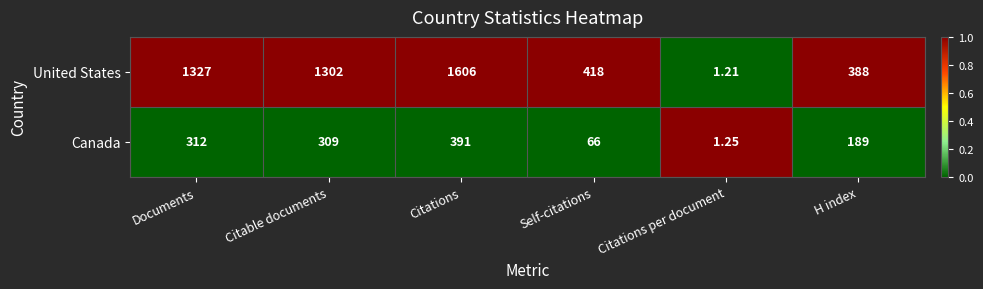

Which series has the largest total across all categories?

United States